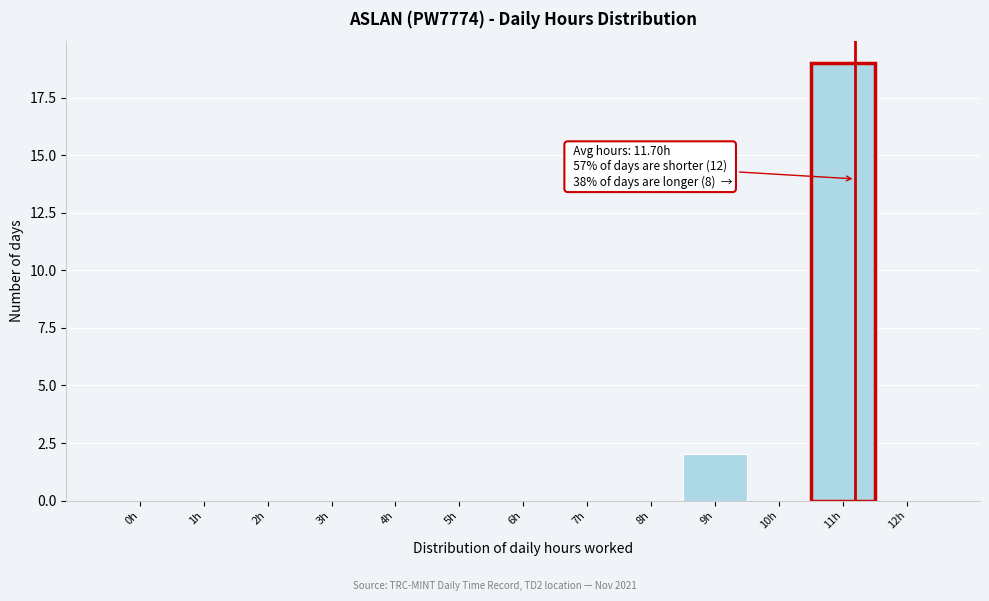

Reading left to right, transcribe all the data shown in this chart.

0h=0	1h=0	2h=0	3h=0	4h=0	5h=0	6h=0	7h=0	8h=0	9h=2	10h=0	11h=19	12h=0